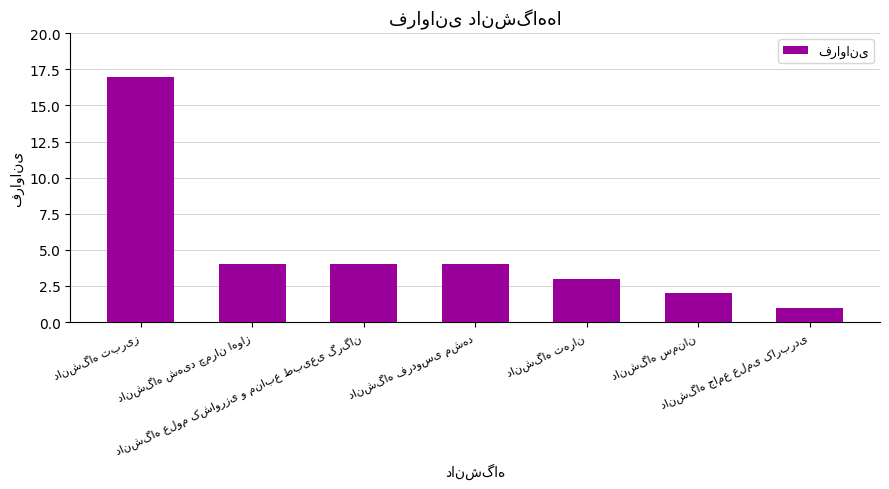

What is the average value?

5